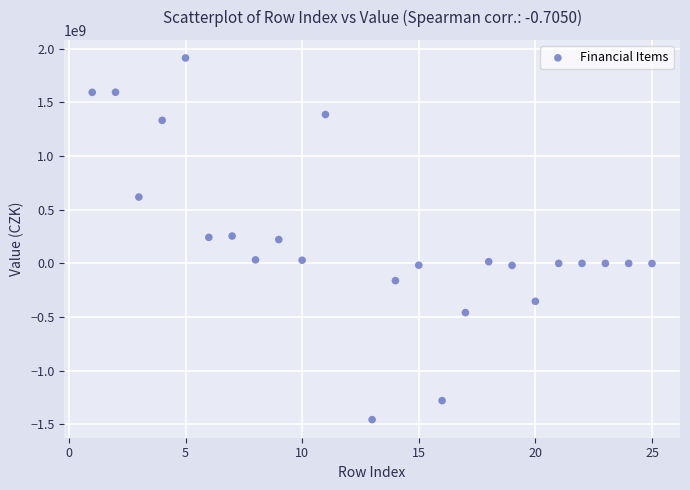

What is the range of Y values (max minus min)?

3371356482.4